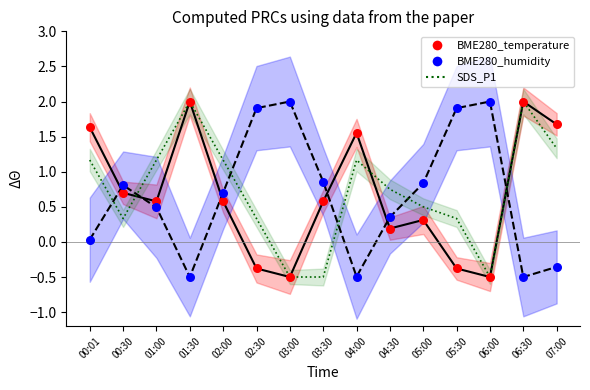

What is the total value across all series at 02:00?

3.7